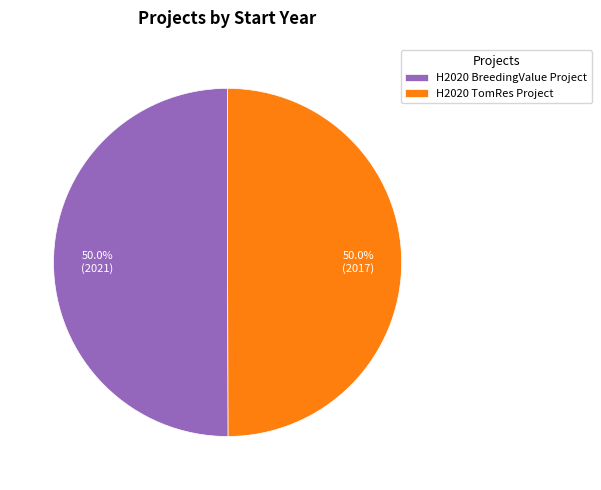

What percentage is NOT represented by H2020 BreedingValue Project?

50.0%